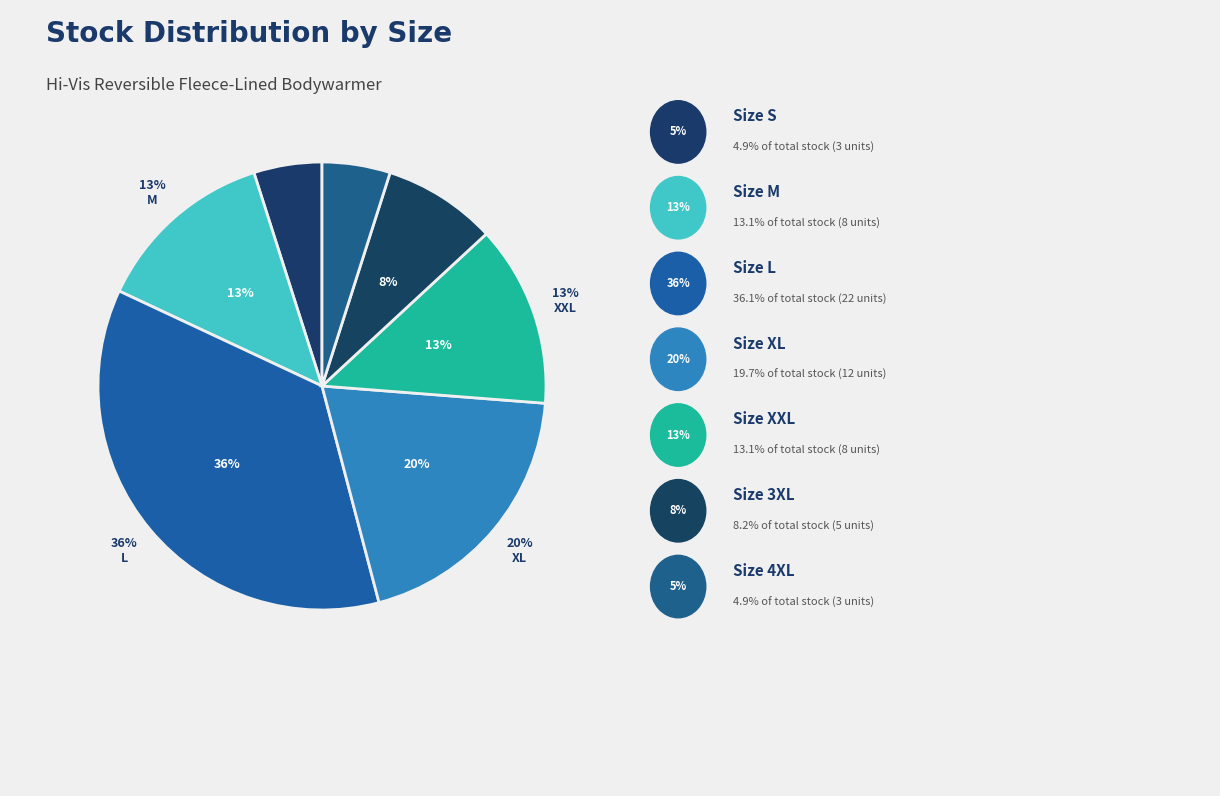

How many segments does this pie chart have?

7